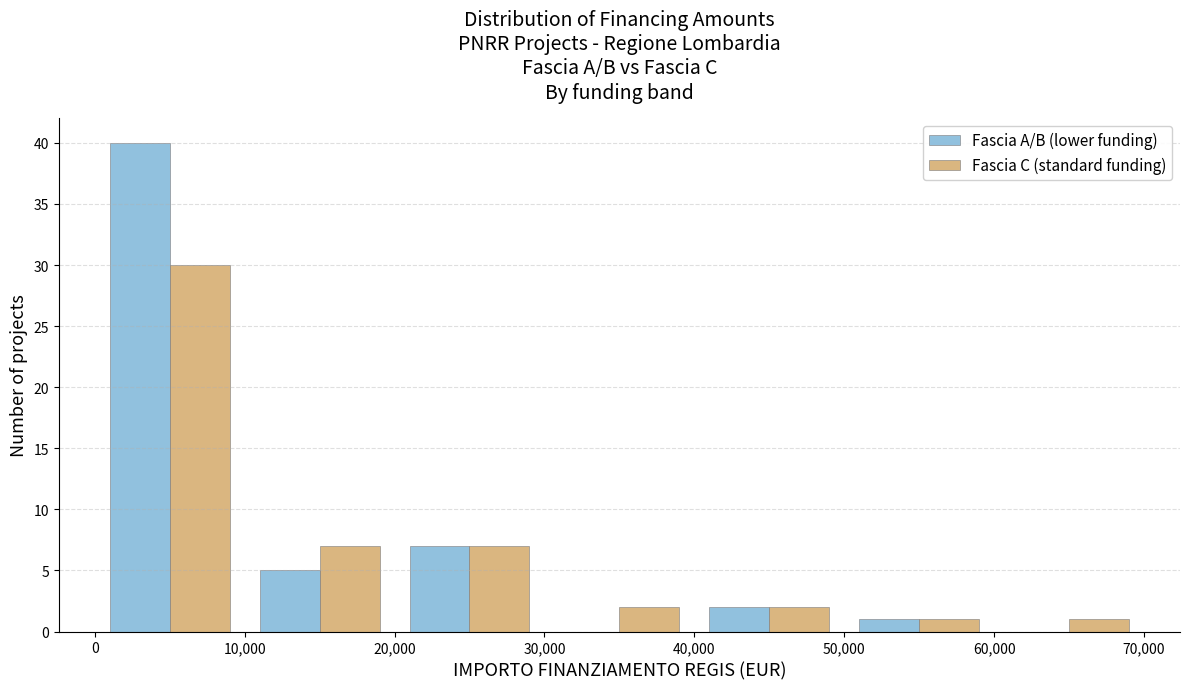

Reading left to right, list every range on the x-axis with the height of the bar of each series over it. The values are not printed on the chart, so give them approximately, as read against the axis.

0 to 10,000: Fascia A/B (lower funding)=40	Fascia C (standard funding)=30
10,000 to 20,000: Fascia A/B (lower funding)=5	Fascia C (standard funding)=7
20,000 to 30,000: Fascia A/B (lower funding)=7	Fascia C (standard funding)=7
30,000 to 40,000: Fascia A/B (lower funding)=0	Fascia C (standard funding)=2
40,000 to 50,000: Fascia A/B (lower funding)=2	Fascia C (standard funding)=2
50,000 to 60,000: Fascia A/B (lower funding)=1	Fascia C (standard funding)=1
60,000 to 70,000: Fascia A/B (lower funding)=0	Fascia C (standard funding)=1